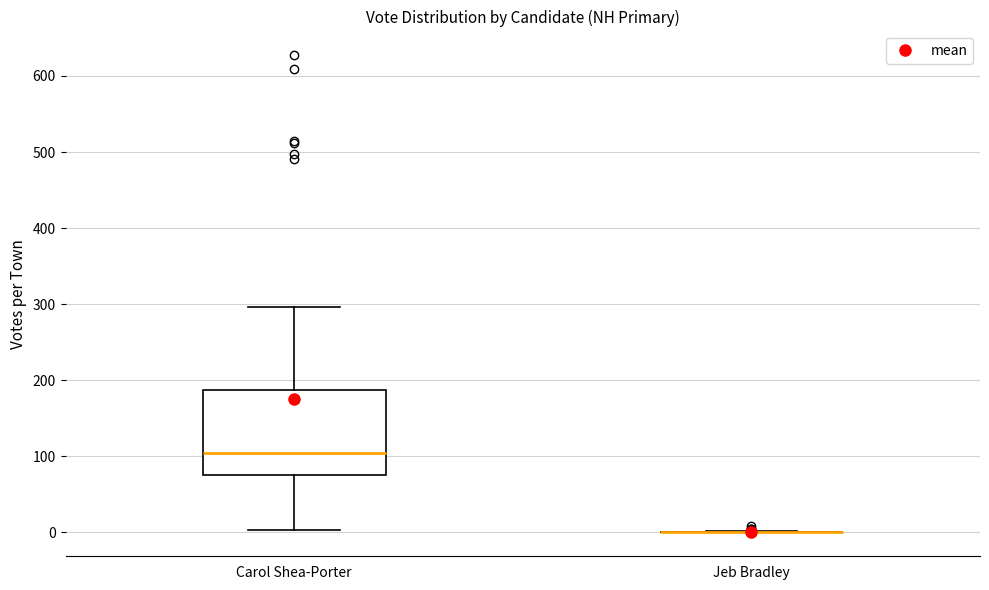

Reading left to right, transcribe this box plot: for each box, give where its median line is, the range the box spans, and where its two whiskers end, as read against the y-axis. The values are not printed on the chart, so give them approximately, as read against the axis.

Carol Shea-Porter: median 100, box 80 to 190, whiskers 0 to 300
Jeb Bradley: box collapsed to a line at 0, whiskers 0 to 0